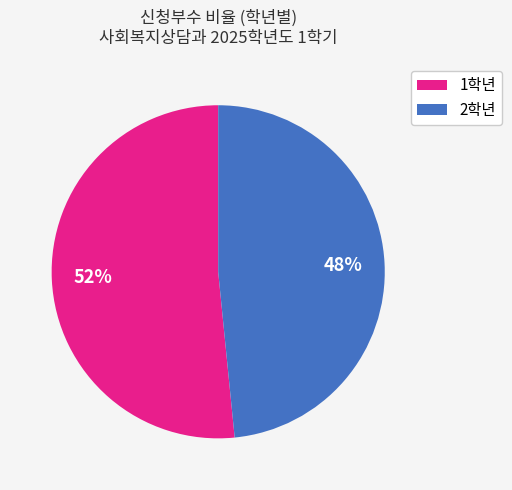

To the nearest percent, what is the average slice percentage?

50%